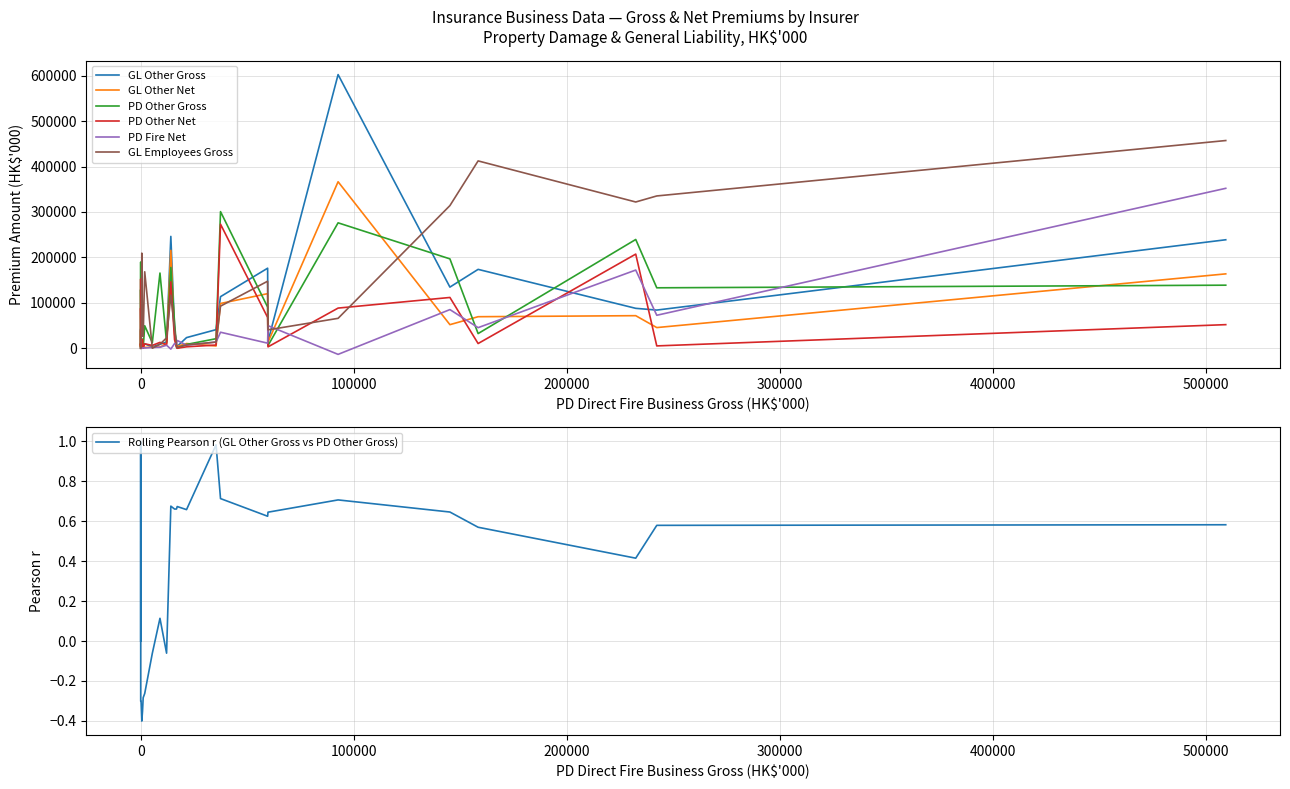

The PD Other Gross series shows 133026 at CTPI(HK). True or false?

True